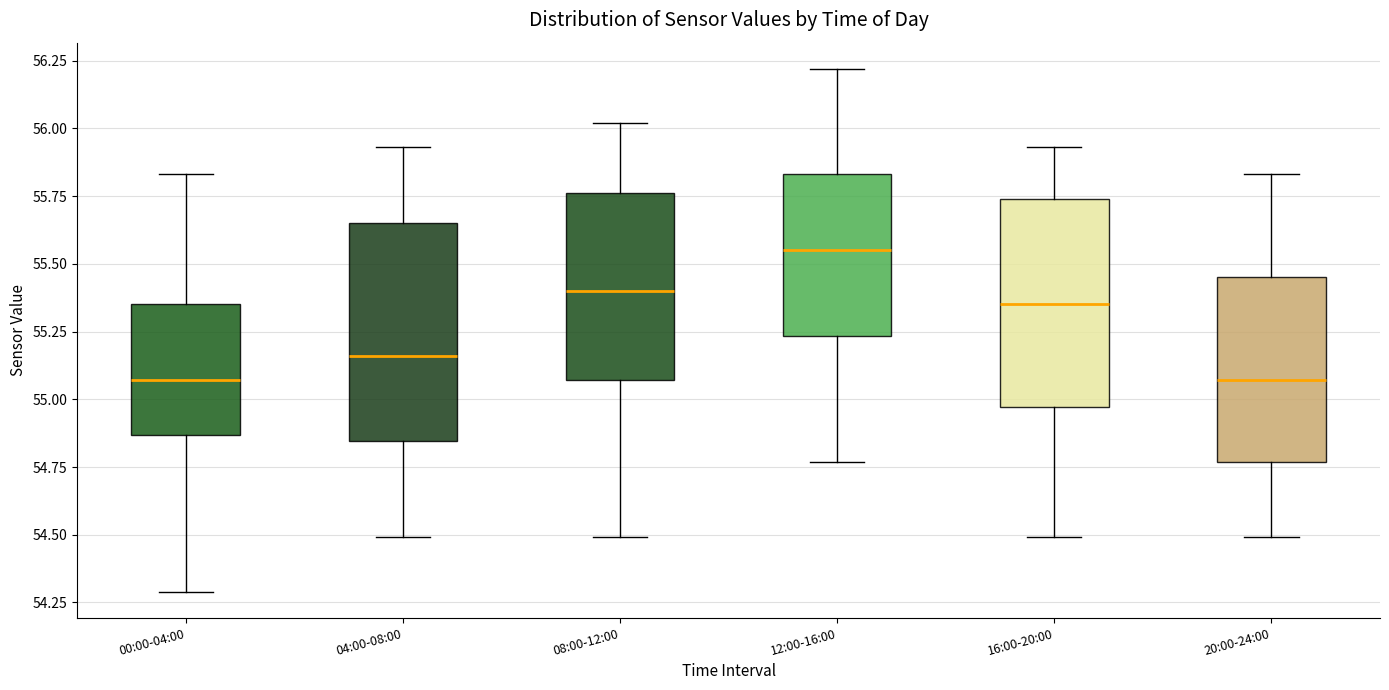

Where does the median line of the box for 08:00-12:00 sit on the y-axis? The values are not printed on the chart, so give them approximately, as read against the axis.

55.40